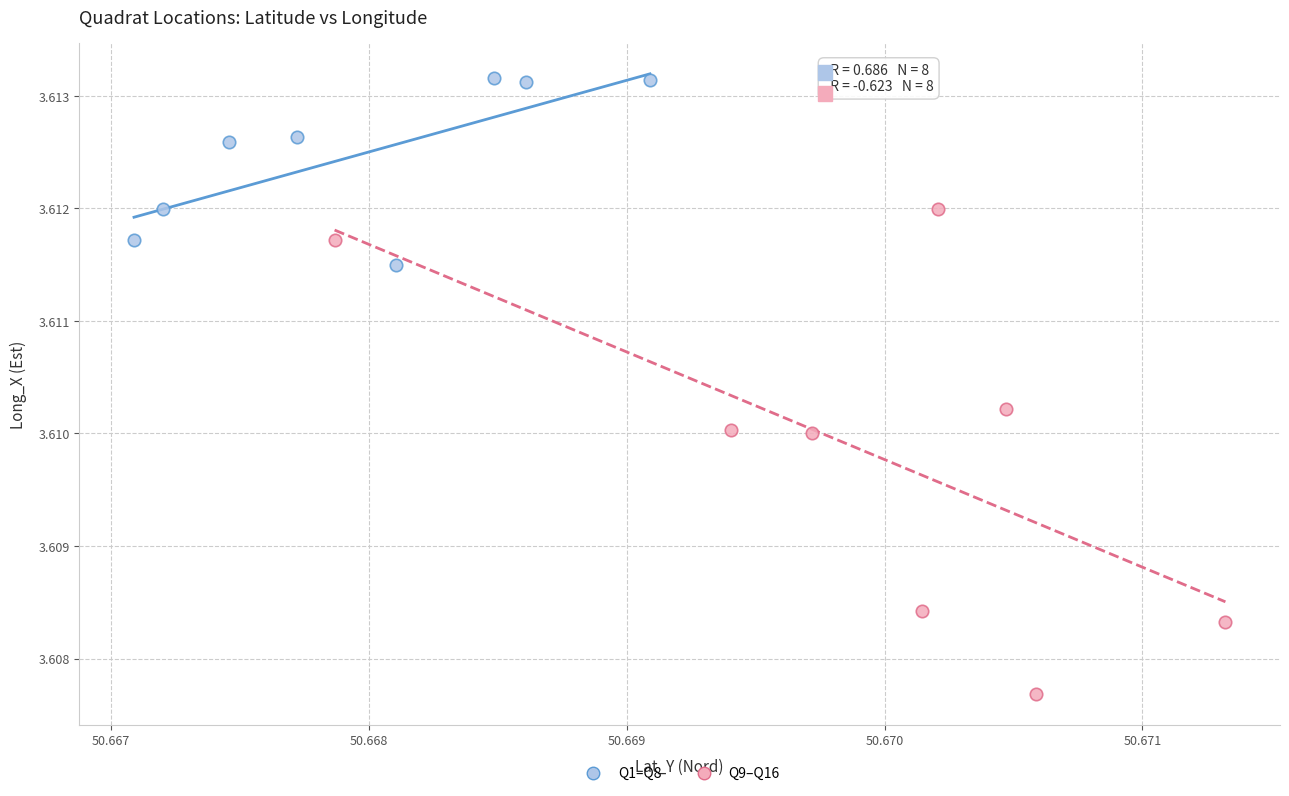

What are all the series names shown in the legend?

Q1–Q8, Q9–Q16